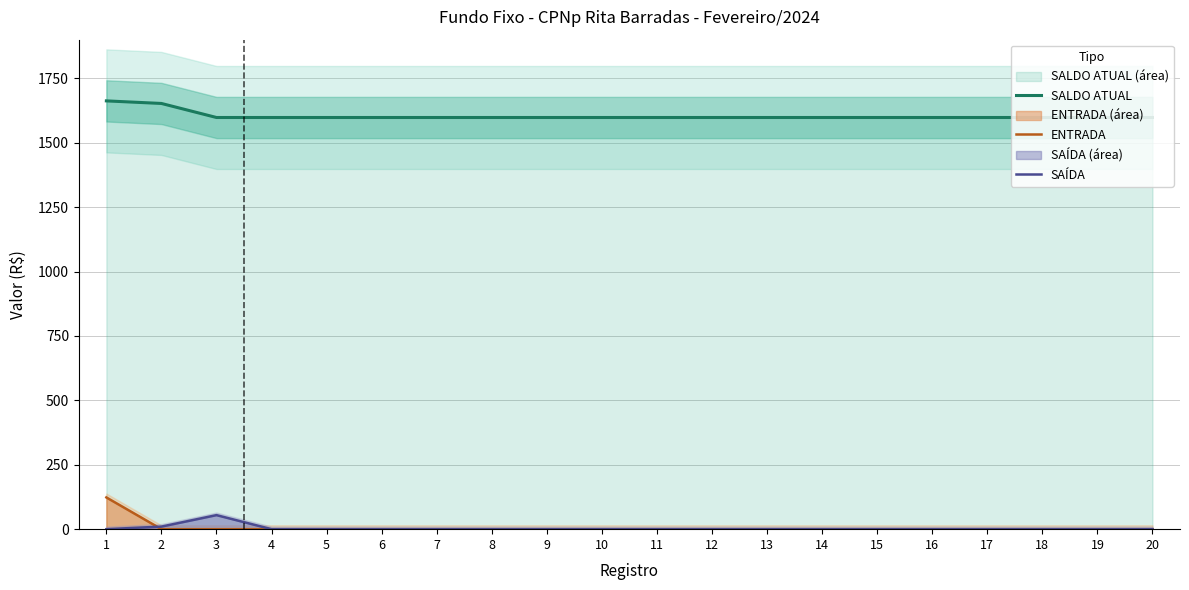

Reading left to right, what are all the values shown in this chart?

SALDO ATUAL: 1=1662.4	2=1652.4	3=1597.9	4=1597.9	5=1597.9	6=1597.9	7=1597.9	8=1597.9	9=1597.9	10=1597.9	11=1597.9	12=1597.9	13=1597.9	14=1597.9	15=1597.9	16=1597.9	17=1597.9	18=1597.9	19=1597.9	20=1597.9
ENTRADA: 1=123.2	2=0.0	3=0.0	4=0.0	5=0.0	6=0.0	7=0.0	8=0.0	9=0.0	10=0.0	11=0.0	12=0.0	13=0.0	14=0.0	15=0.0	16=0.0	17=0.0	18=0.0	19=0.0	20=0.0
SAÍDA: 1=0.0	2=10.0	3=54.5	4=0.0	5=0.0	6=0.0	7=0.0	8=0.0	9=0.0	10=0.0	11=0.0	12=0.0	13=0.0	14=0.0	15=0.0	16=0.0	17=0.0	18=0.0	19=0.0	20=0.0